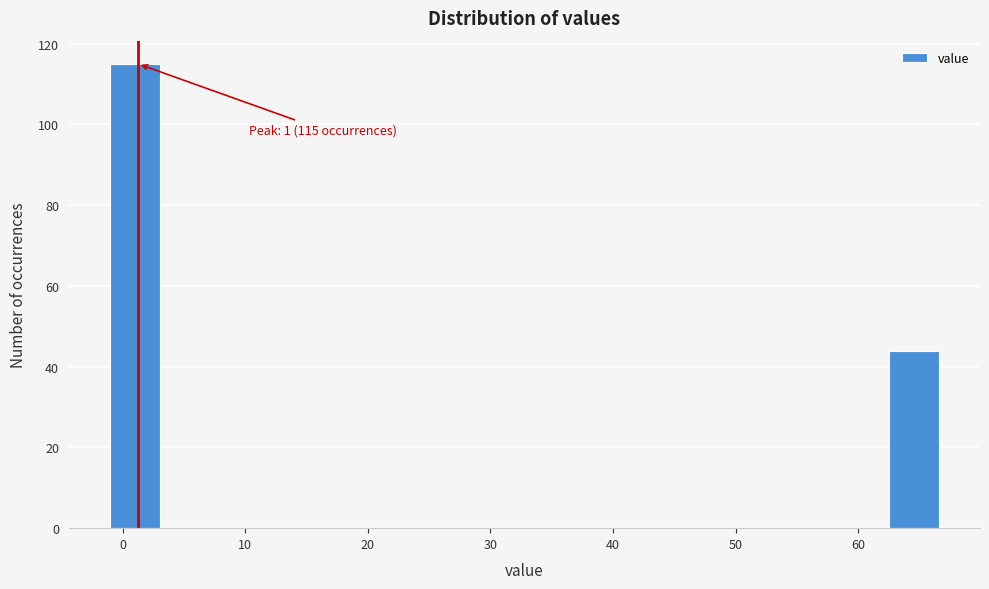

Which range on the x-axis has the tallest bar?

-1 to 4